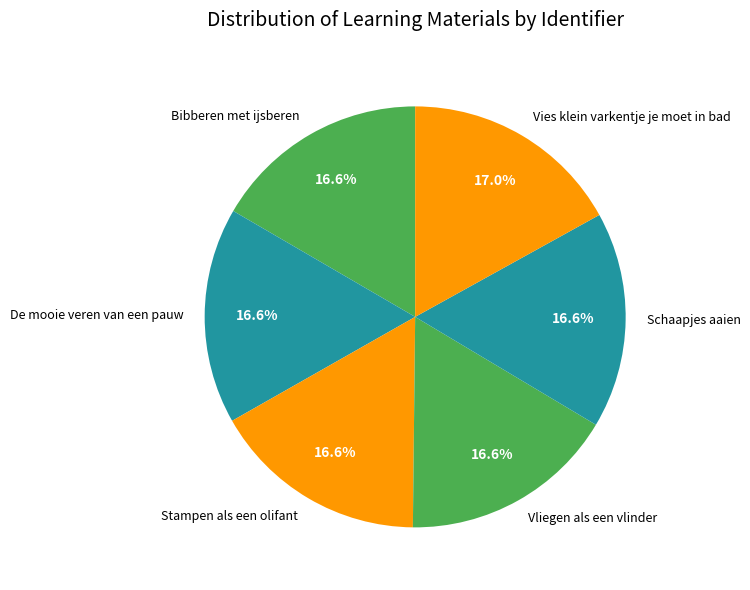

Count the number of slices in the pie.

6